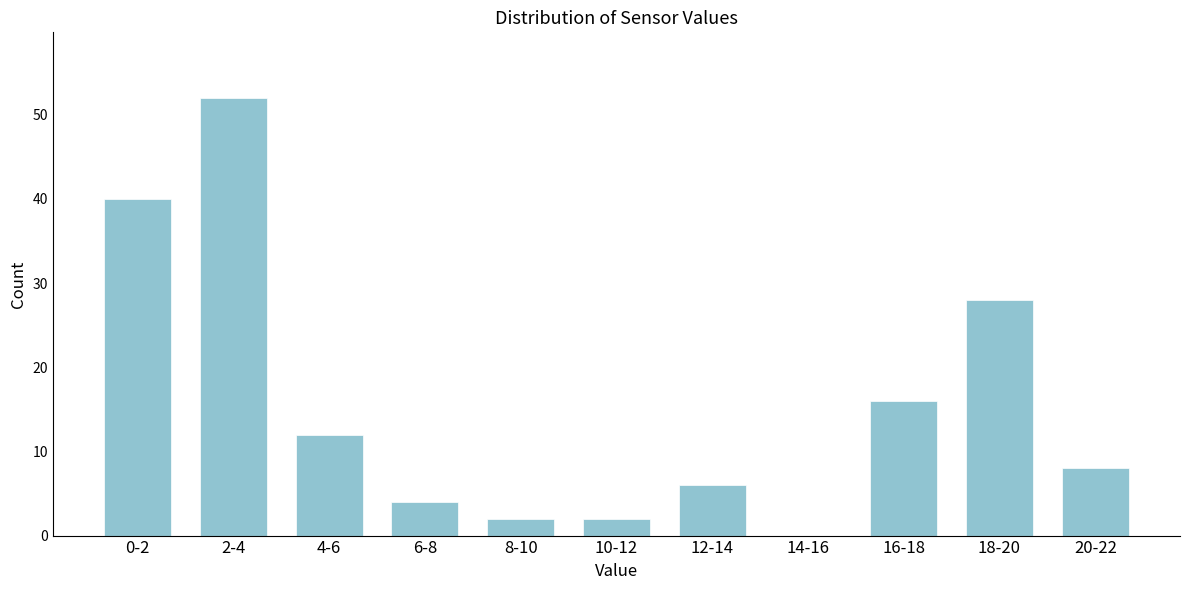

Reading left to right, transcribe all the data shown in this chart.

0-2=40	2-4=52	4-6=12	6-8=4	8-10=2	10-12=2	12-14=6	14-16=0	16-18=16	18-20=28	20-22=8